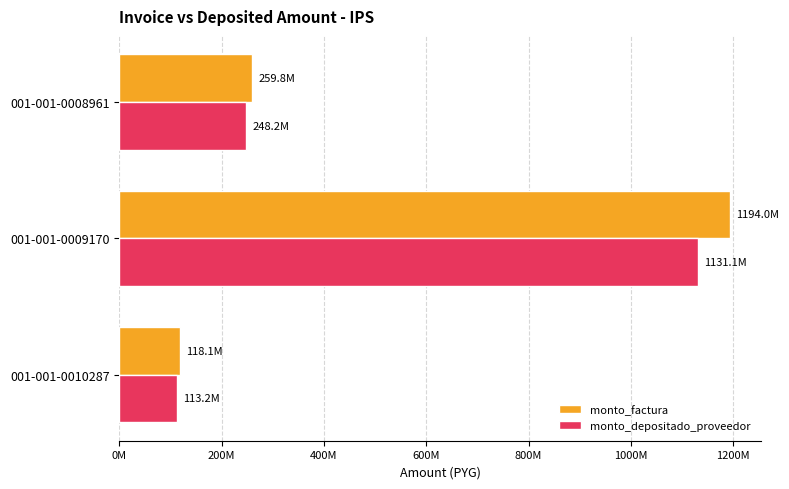

What is the sum of all monto_depositado_proveedor values?

1492486597